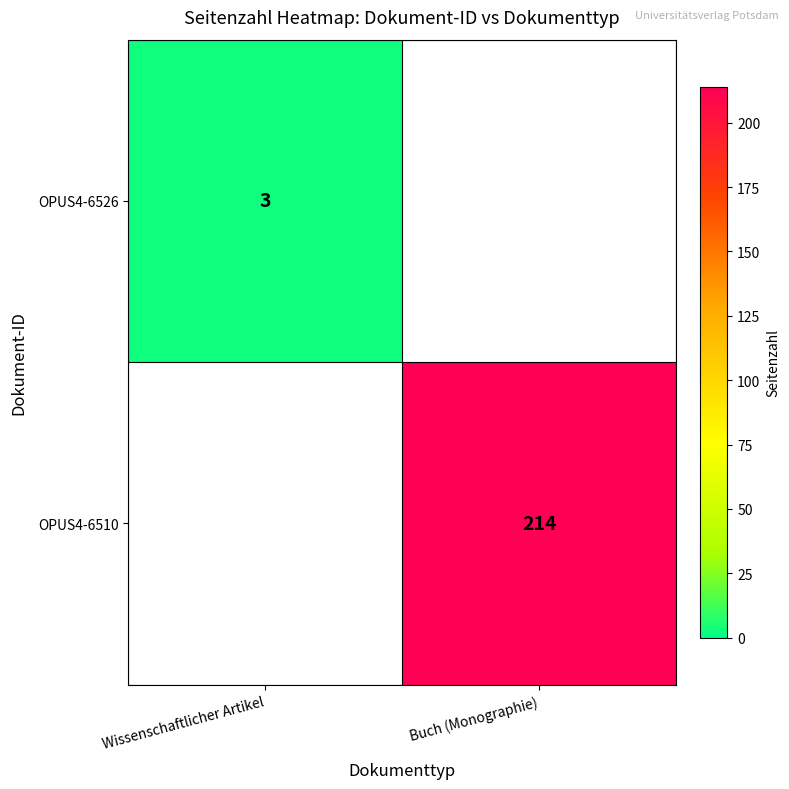

The OPUS4-6526 series shows 3 at Wissenschaftlicher Artikel. True or false?

True